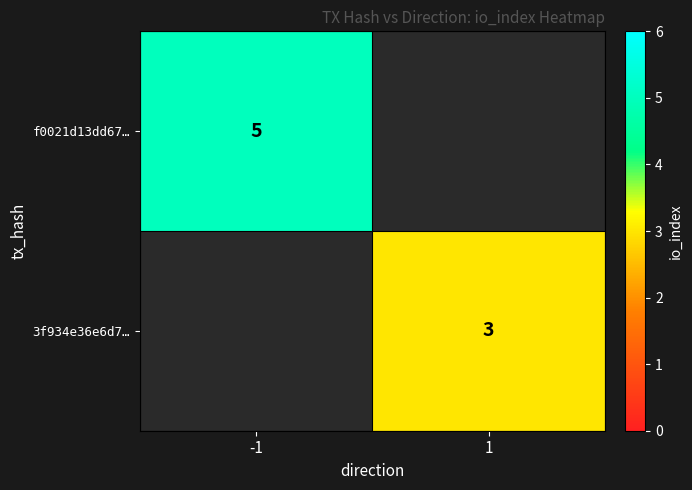

True or false: f0021d13dd67… has a value of 5 at -1.

True